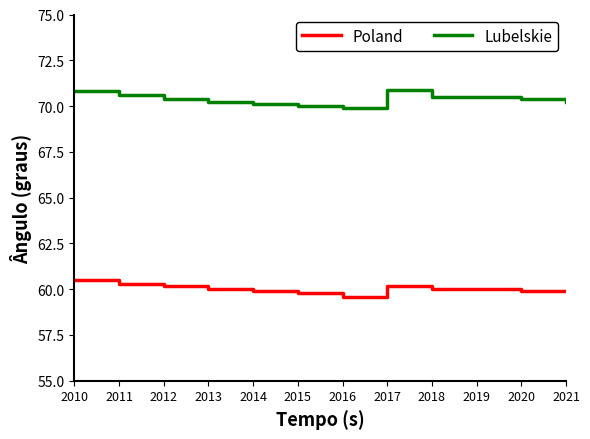

What value does the Poland series have at 2020?

59.9